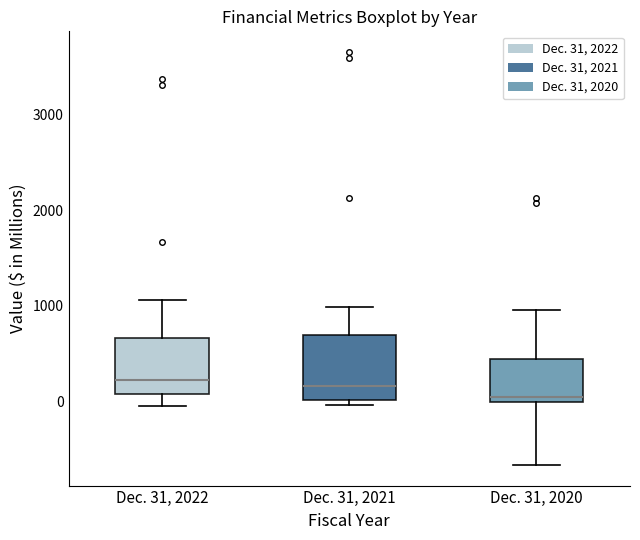

Where does the median line of the box for Dec. 31, 2021 sit on the y-axis? The values are not printed on the chart, so give them approximately, as read against the axis.

200